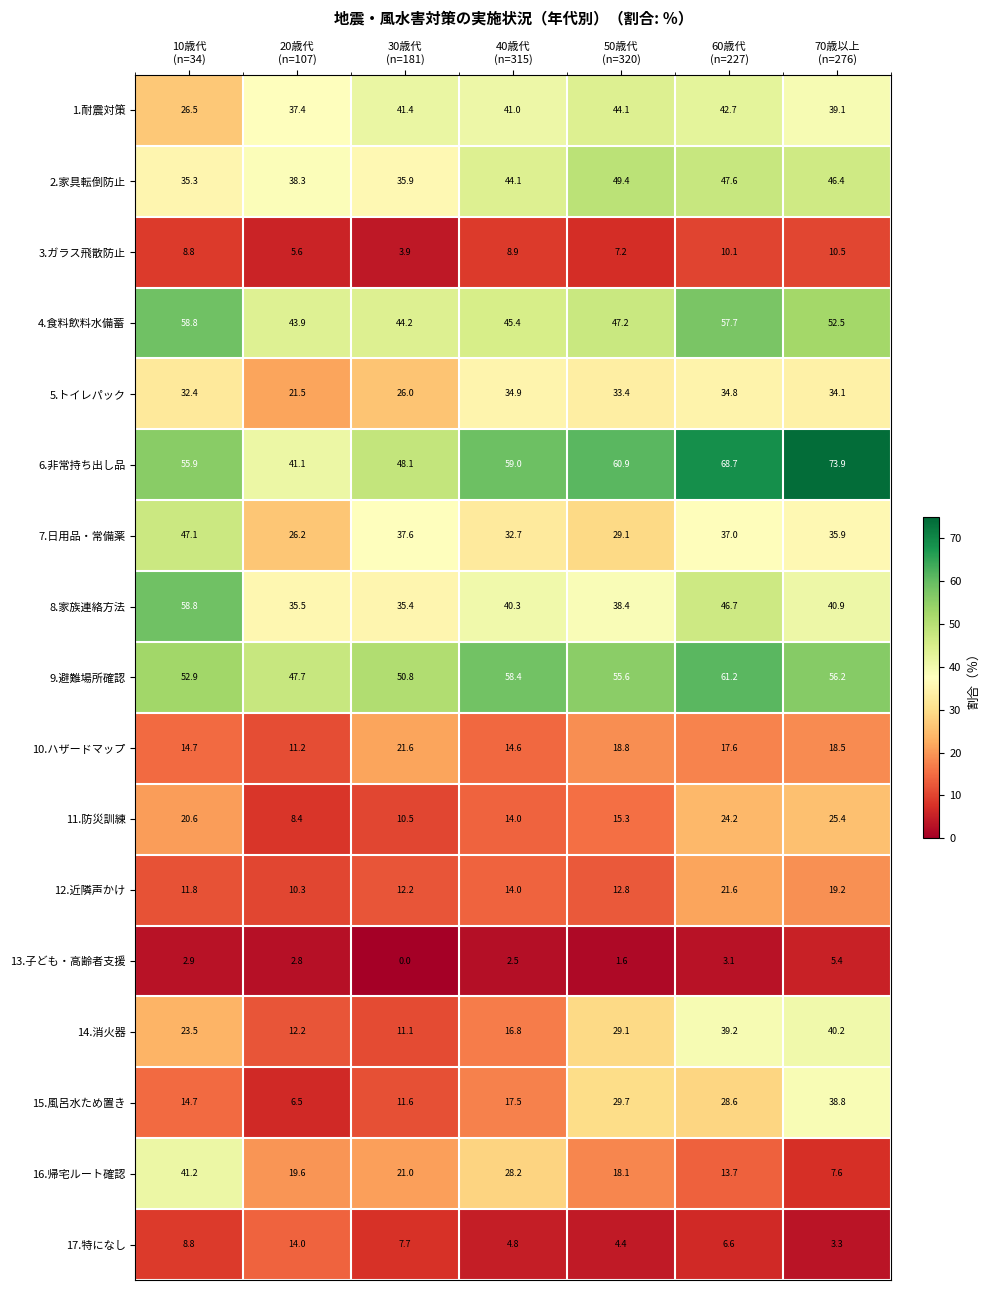

What is the maximum value shown in the chart?

73.9